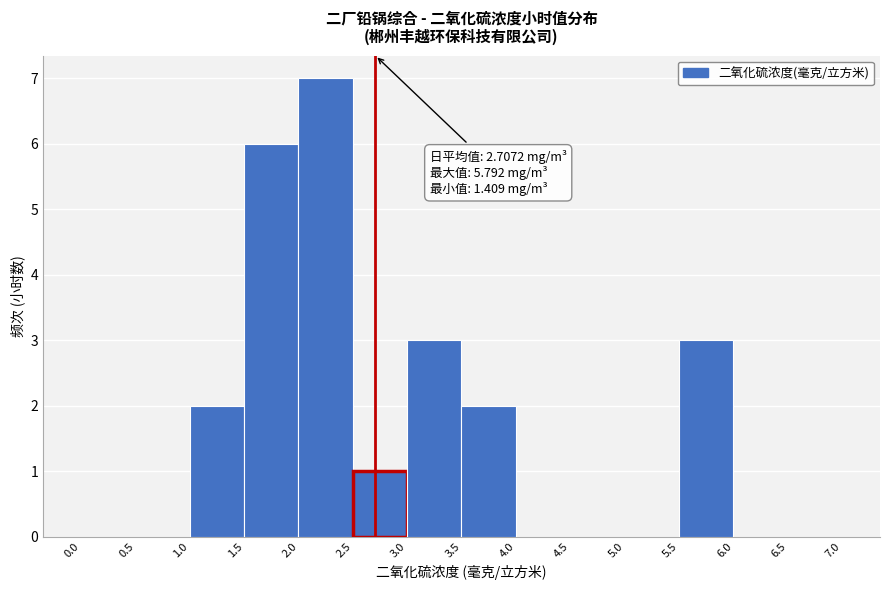

Over which range of the x-axis is the bar tallest?

2.0 to 2.5